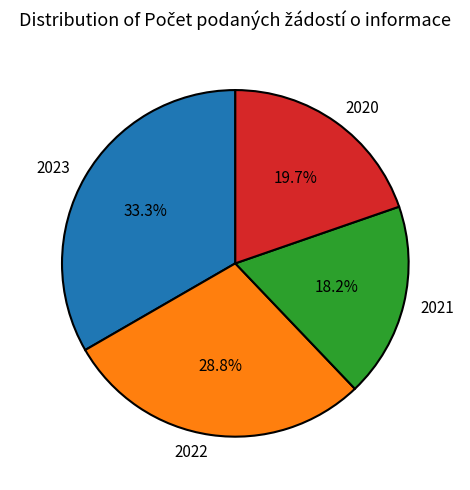

True or false: 2022 accounts for 29% of the total.

True